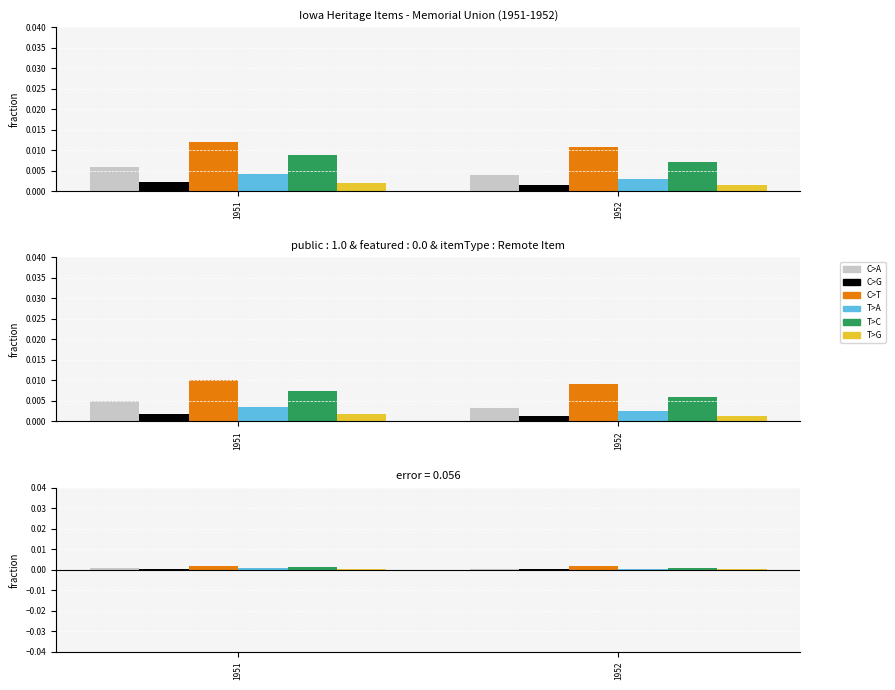

At which category is the sum across all series the highest?

1951